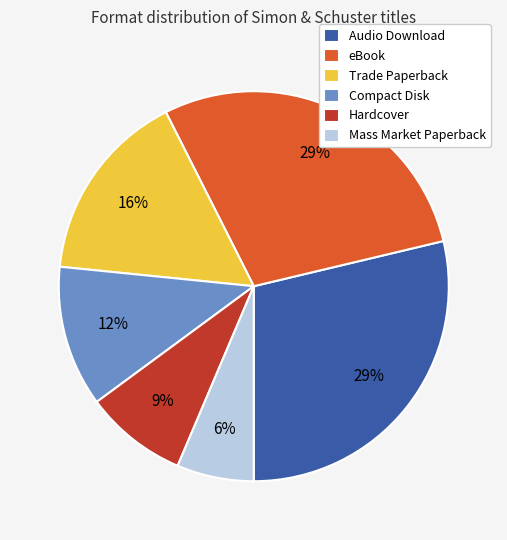

Combined, do Mass Market Paperback and Compact Disk account for over 50%?

No